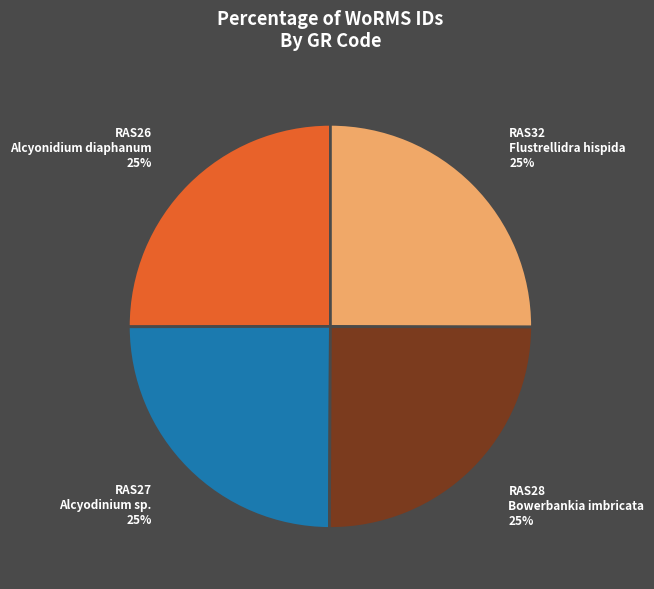

What is the ratio of the value at RAS32 Flustrellidra hispida to the value at RAS28 Bowerbankia imbricata?

1.0